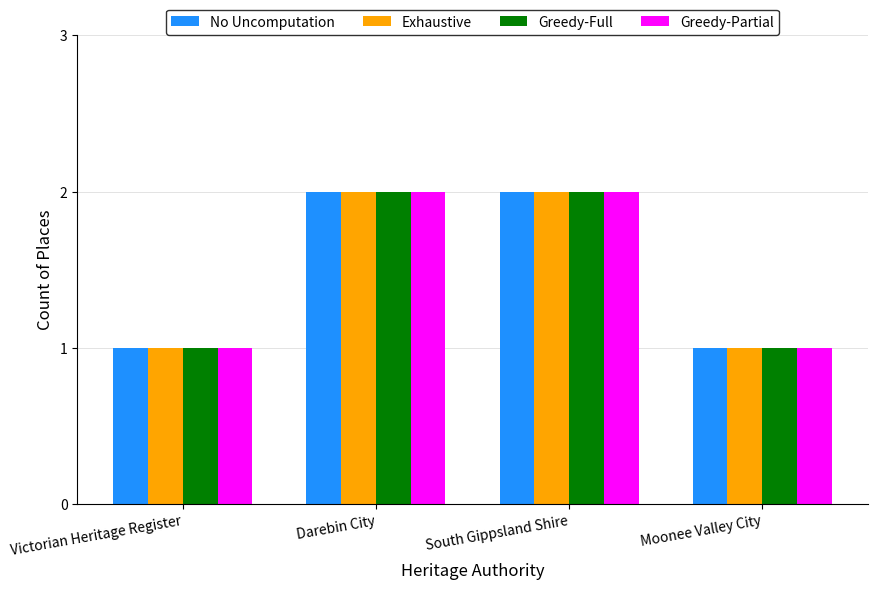

Is it true that Exhaustive equals 0 at Victorian Heritage Register?

False